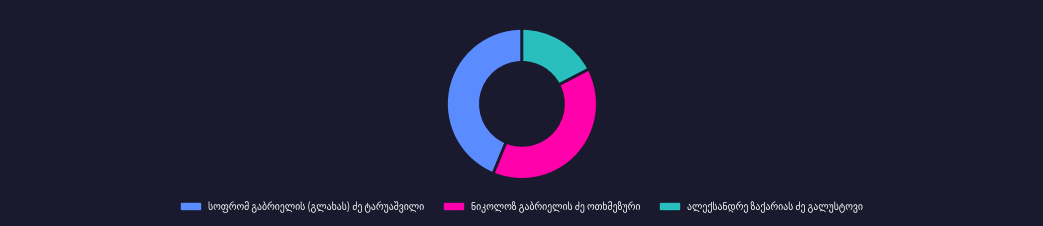

Is there a majority slice in this chart?

No